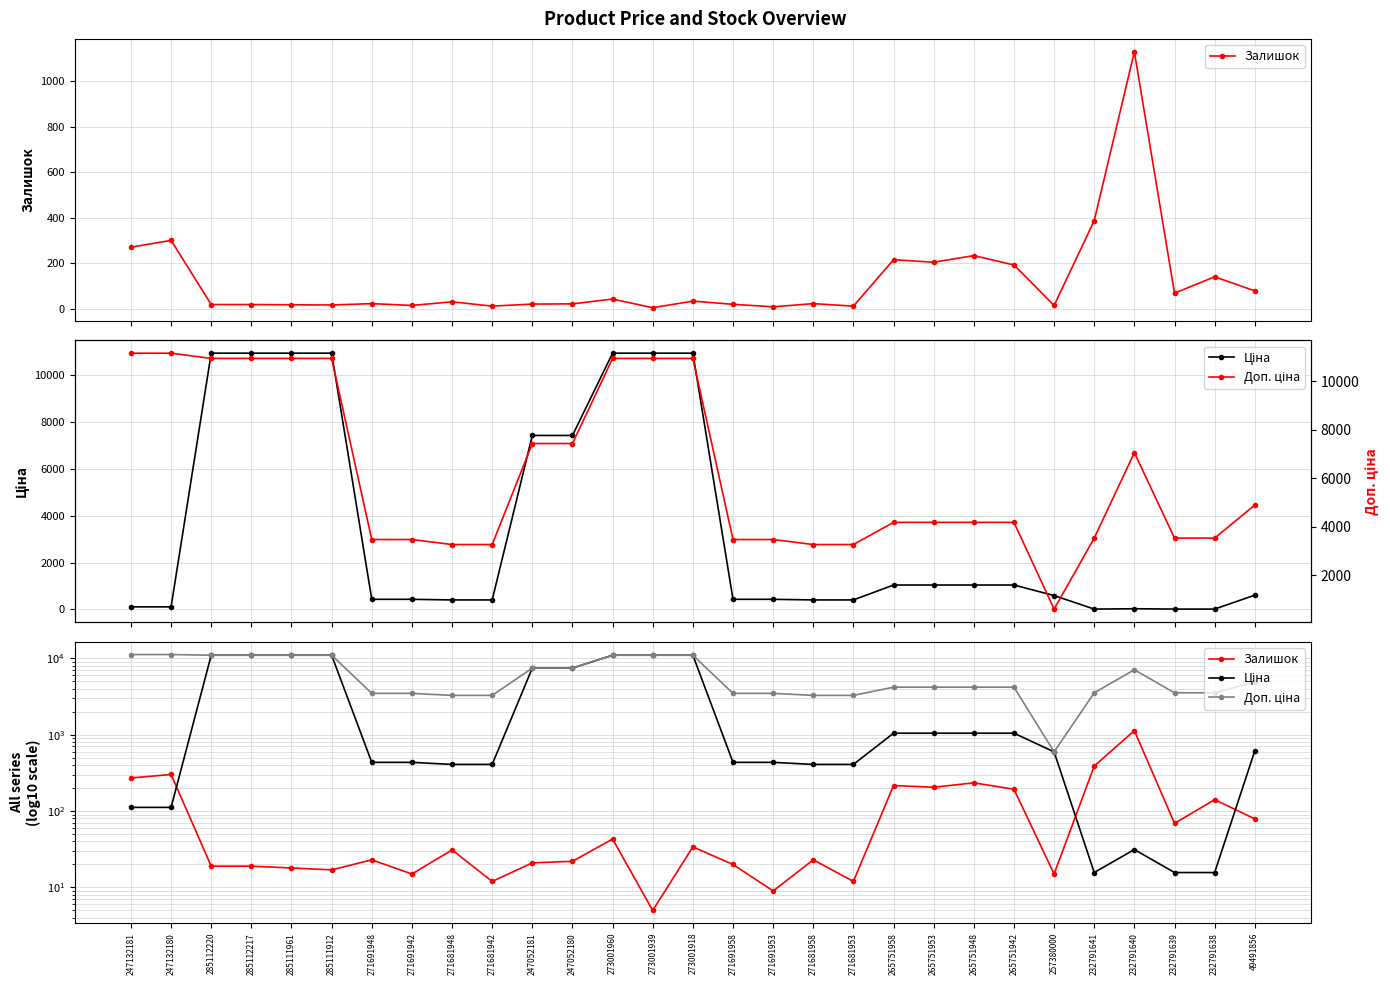

At which category is the sum across all series the highest?

273001960